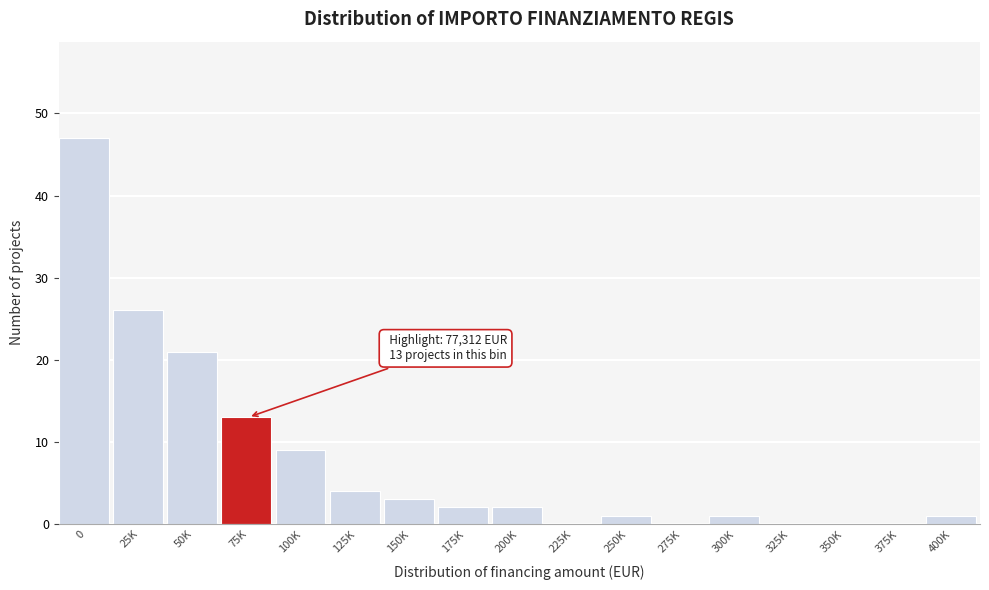

Reading right to left, list all the values displayed in this chart.

400K=1	375K=0	350K=0	325K=0	300K=1	275K=0	250K=1	225K=0	200K=2	175K=2	150K=3	125K=4	100K=9	75K=13	50K=21	25K=26	0=47